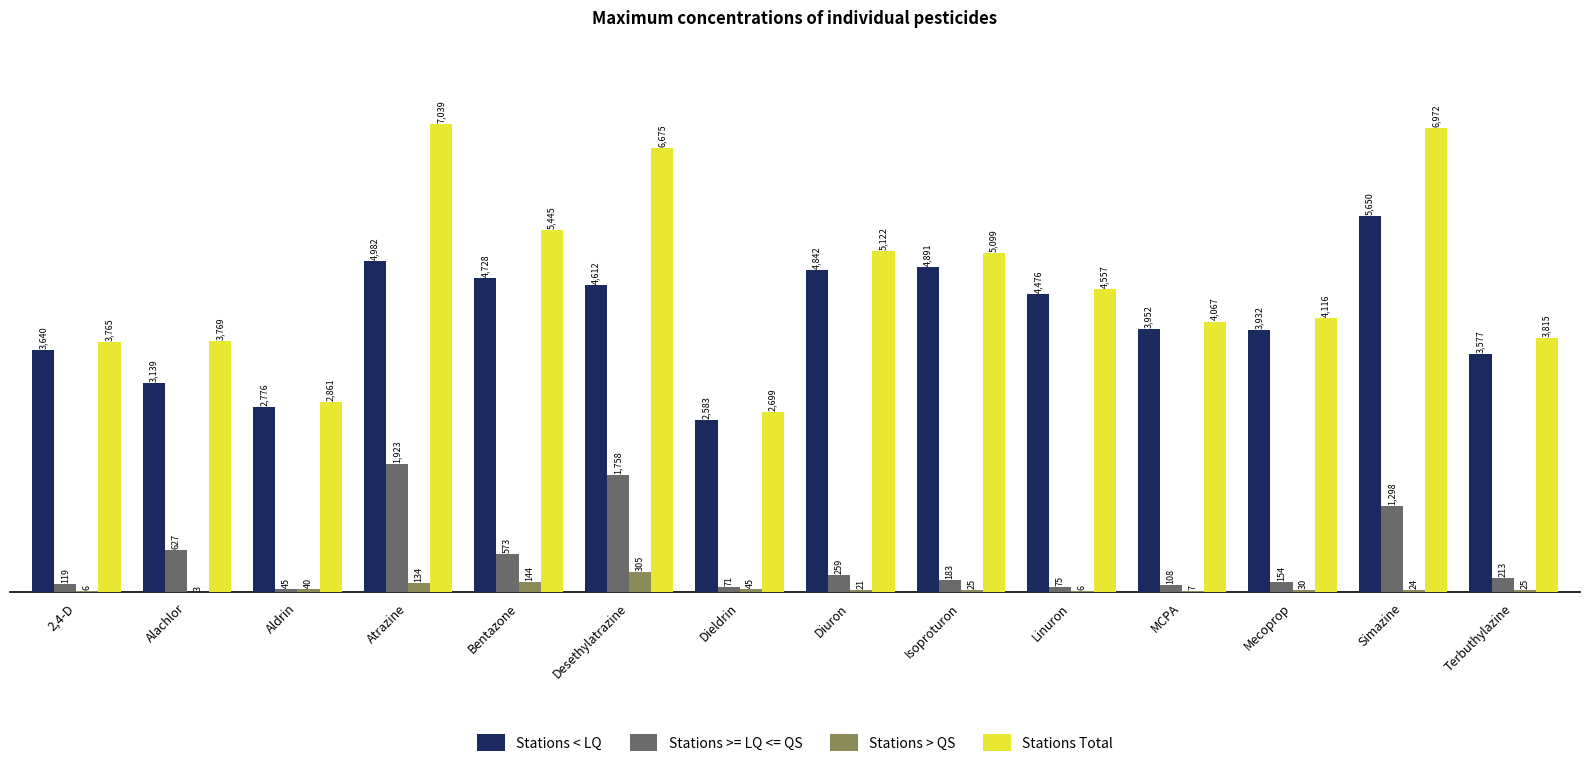

What is the sum of all Stations >= LQ <= QS values?

7406